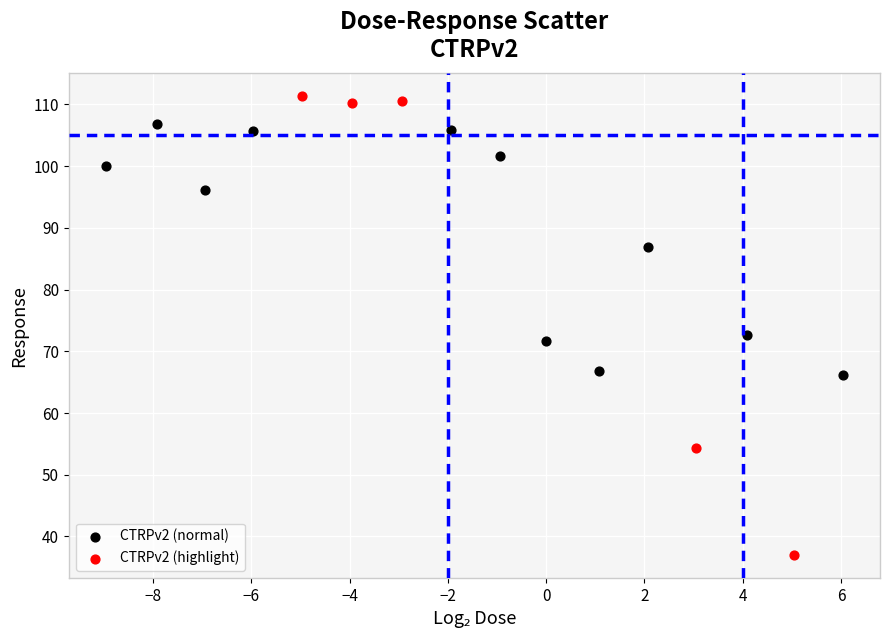

Which series has the largest Y range (max minus min)?

CTRPv2 (highlight)